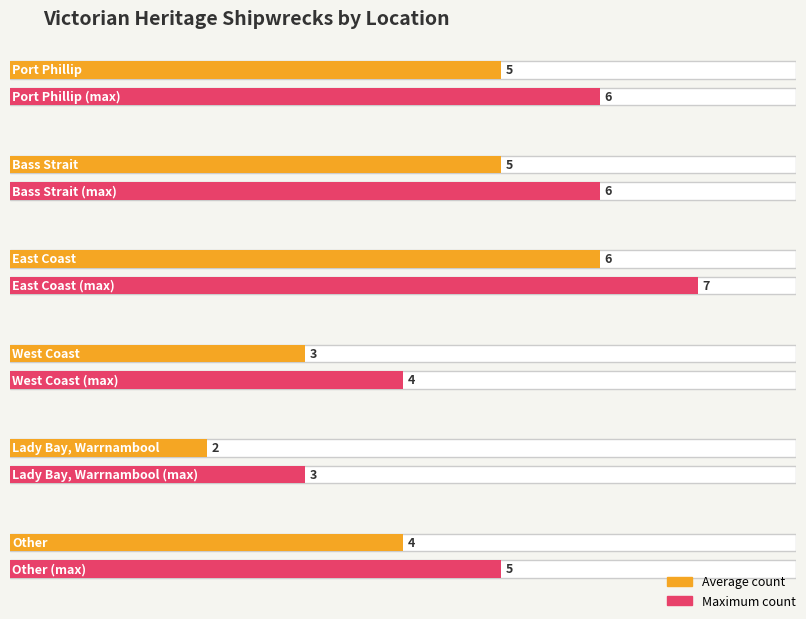

Rank the categories by value from lowest to highest.

Lady Bay, Warrnambool, West Coast, Other, Port Phillip, Bass Strait, East Coast